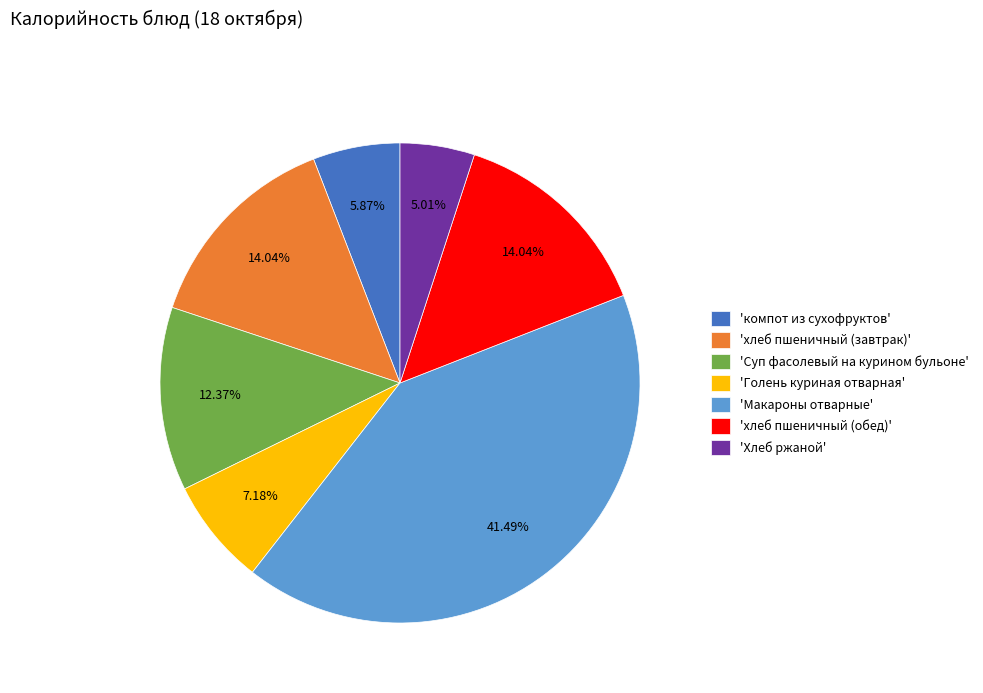

How many slices are in this pie chart?

7